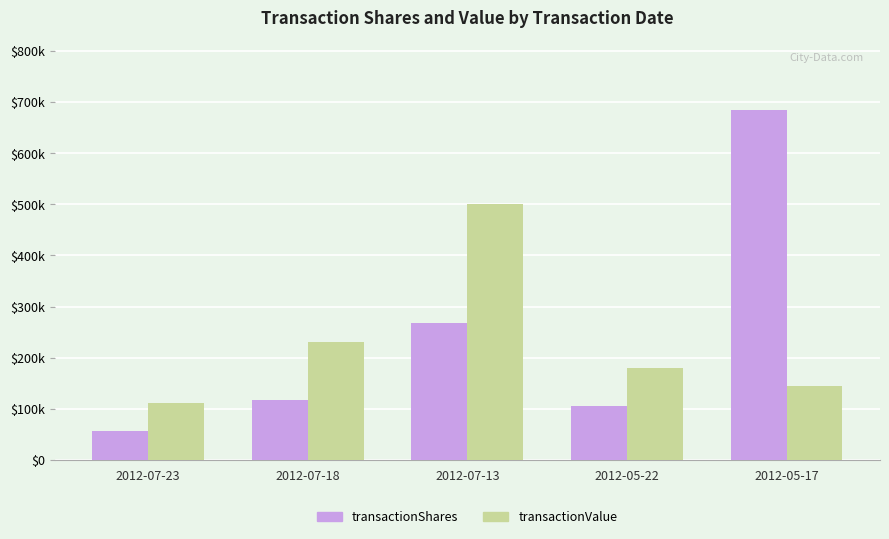

Which series has the largest total across all categories?

transactionShares